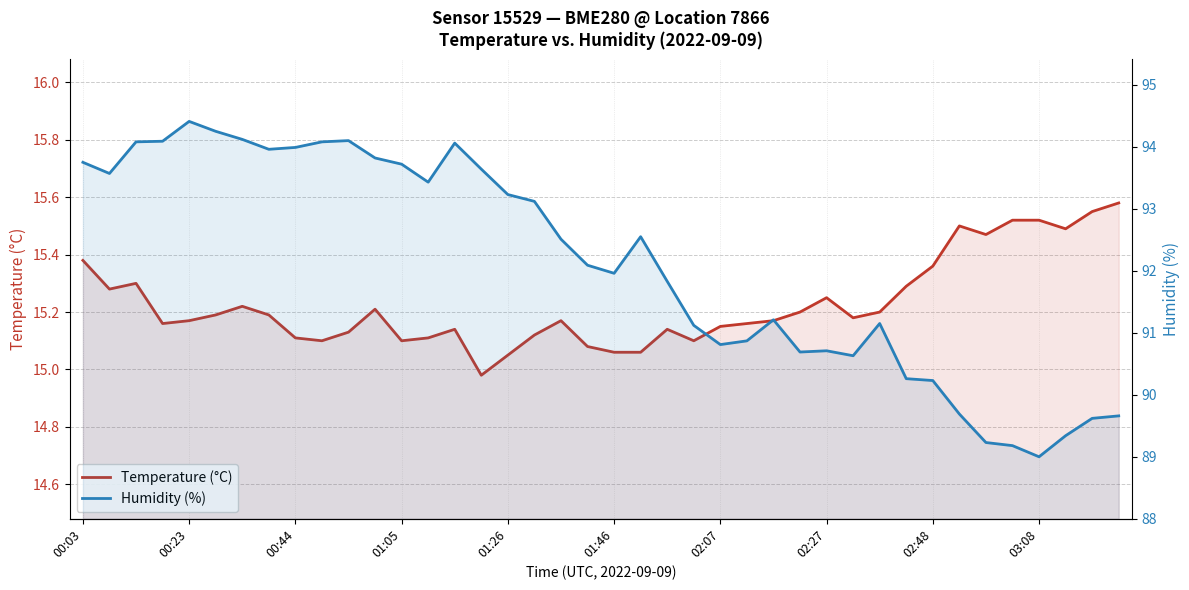

What is the difference between the maximum and minimum values in the Temperature (°C) series?

0.6